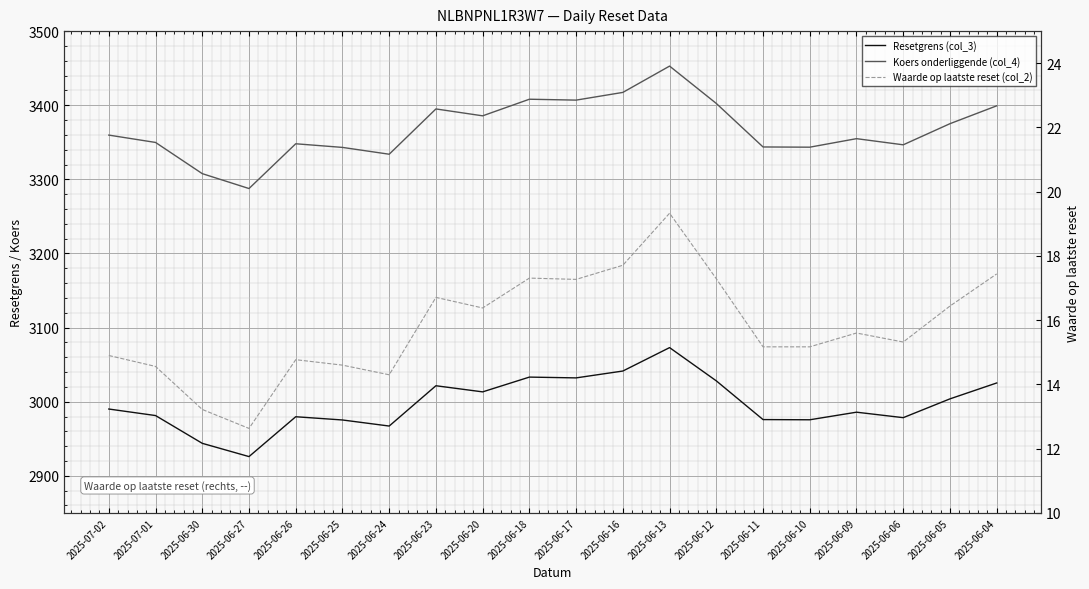

True or false: Resetgrens (col_3) and Koers onderliggende (col_4) intersect in this chart.

False